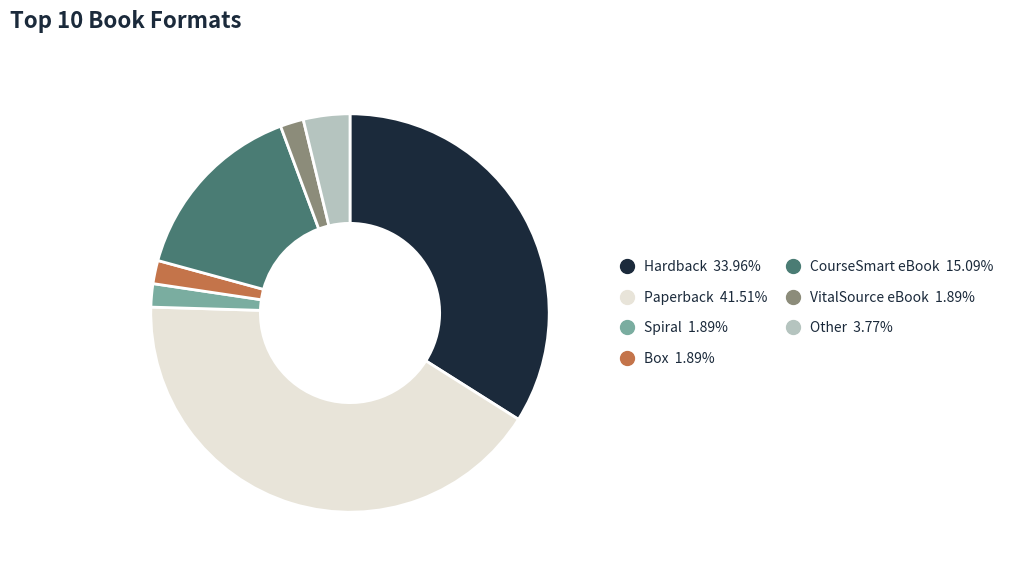

Approximately how many times larger is the value at VitalSource eBook compared to Spiral?

1.0